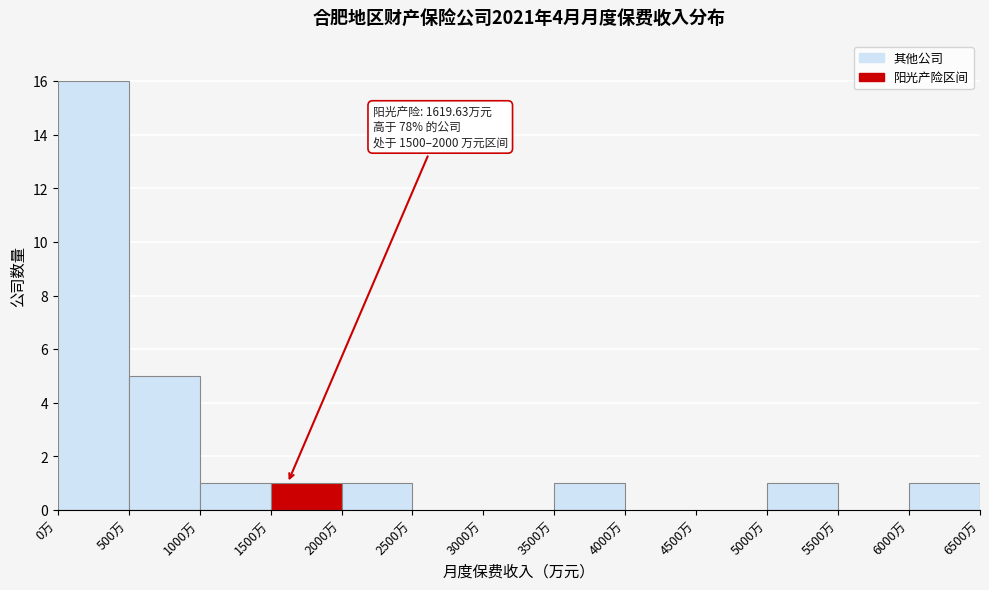

Which range on the x-axis has the tallest bar?

0 to 500